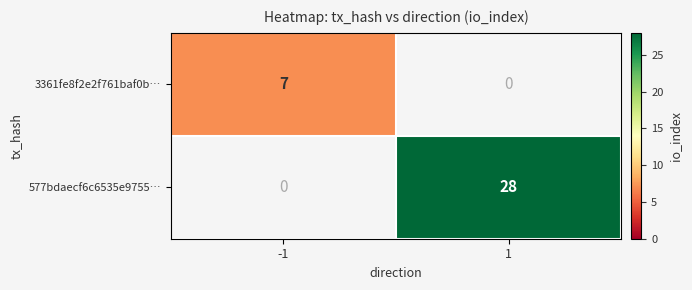

Reading right to left, list all the values displayed in this chart.

3361fe8f2e2f761baf0b…: 1=0	-1=7
577bdaecf6c6535e9755…: 1=28	-1=0